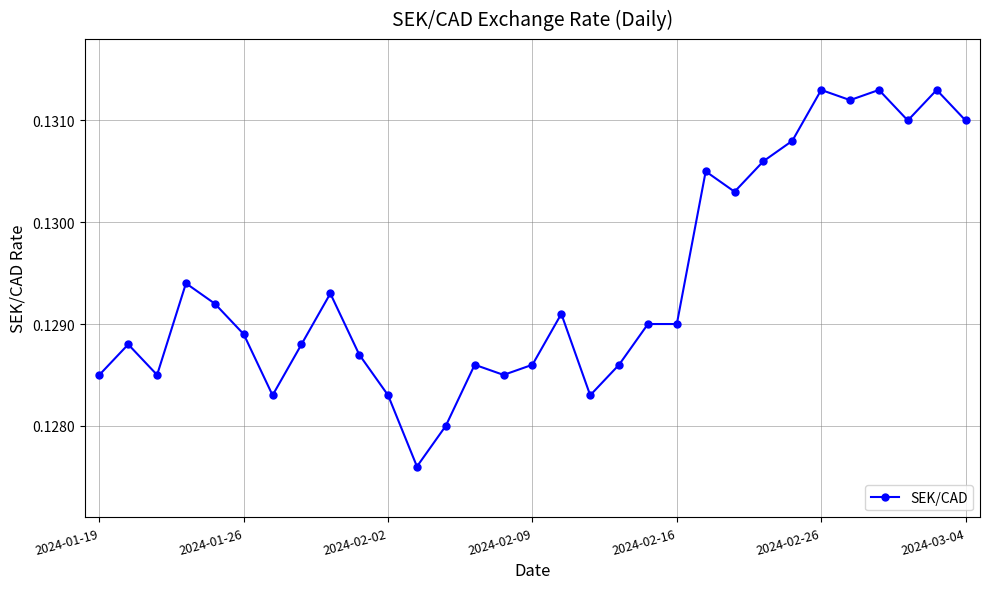

How many values are between 0 and 1?

31